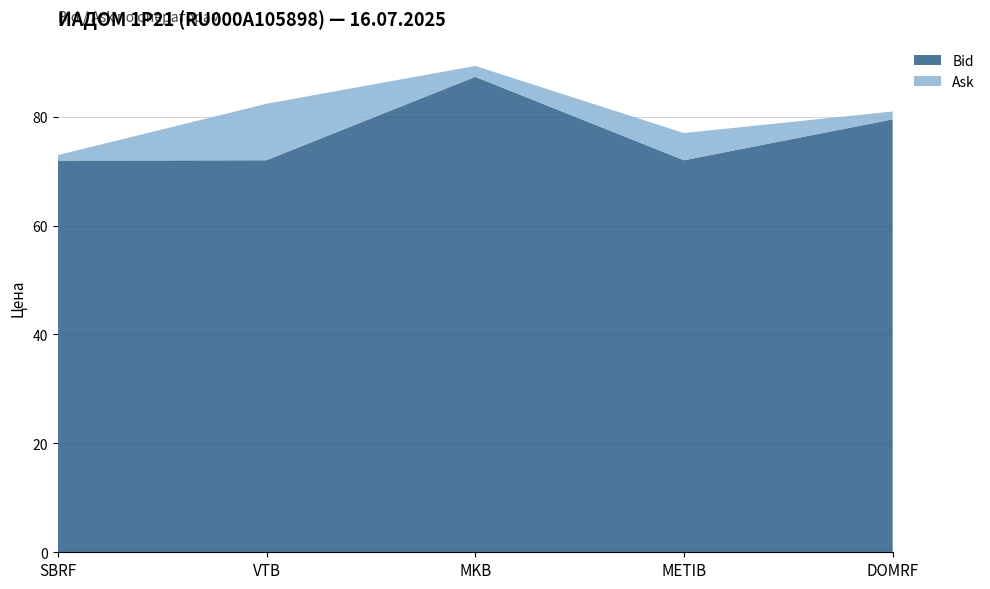

Reading left to right, list all the values displayed in this chart.

Bid: 71.9	72.0	87.3	72.0	79.5
Ask: 72.9	82.4	89.3	77.0	81.0